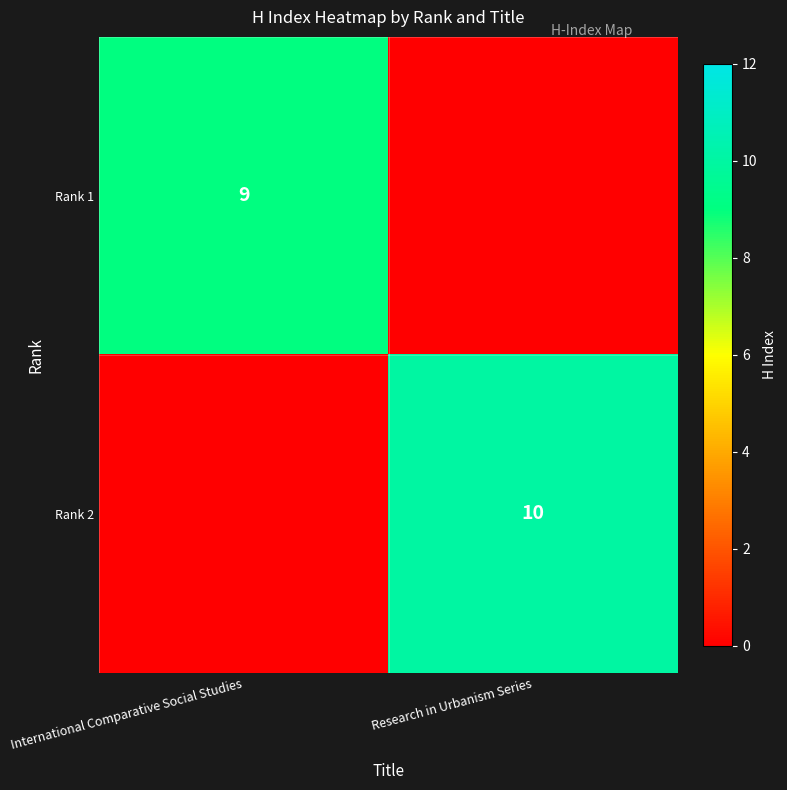

Is the value of Rank 2 at Research in Urbanism Series greater than the value of Rank 1 at International Comparative Social Studies?

Yes